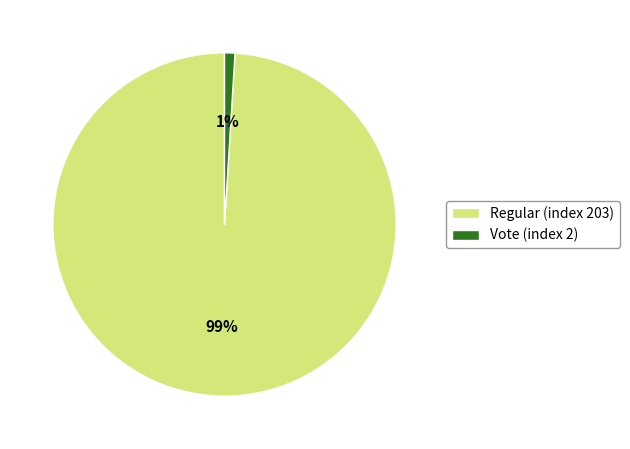

How many slices are in this pie chart?

2